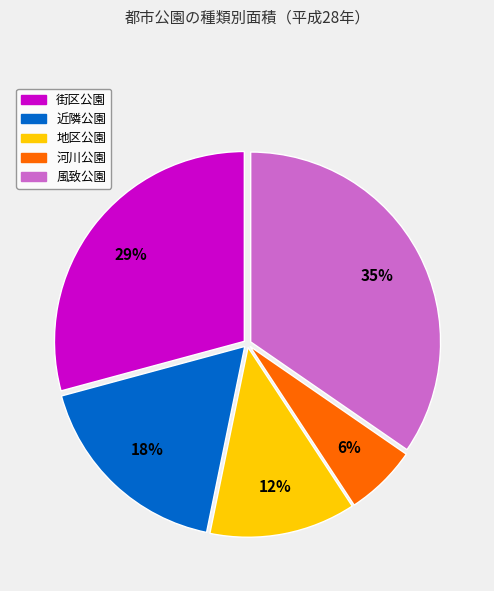

Is the sum of 風致公園 and 近隣公園 greater than half?

Yes